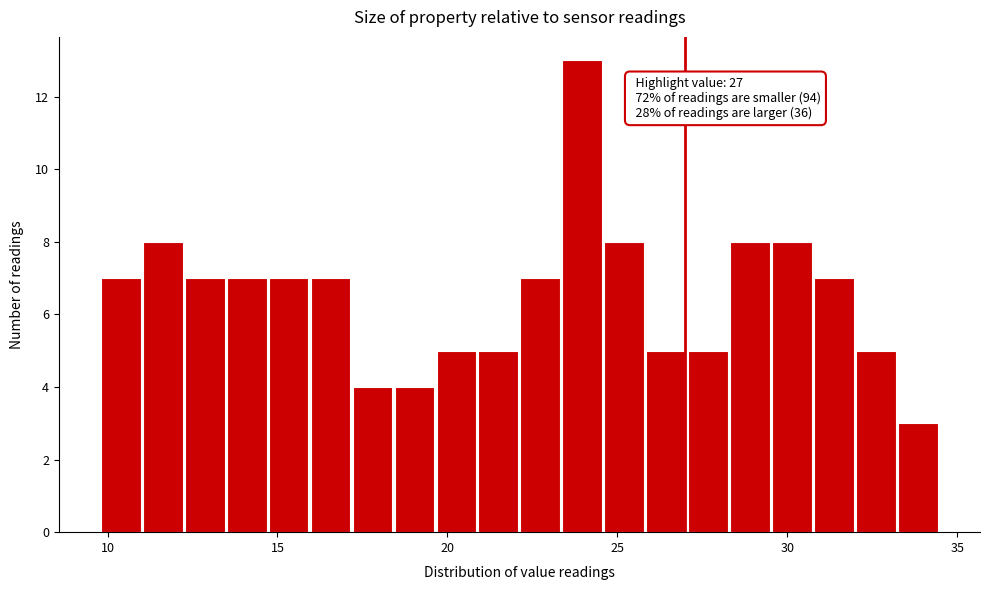

Around what value on the x-axis is the tallest bar? Give the approximate position of its centre, as read against the axis.

24.0